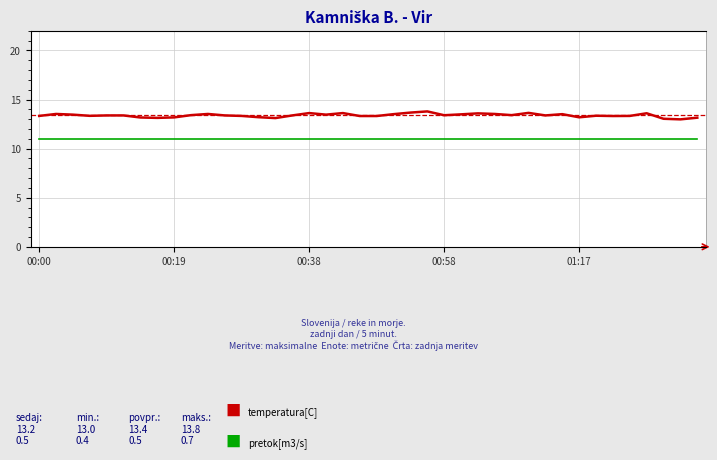

True or false: temperatura[C] and pretok[m3/s] intersect in this chart.

False